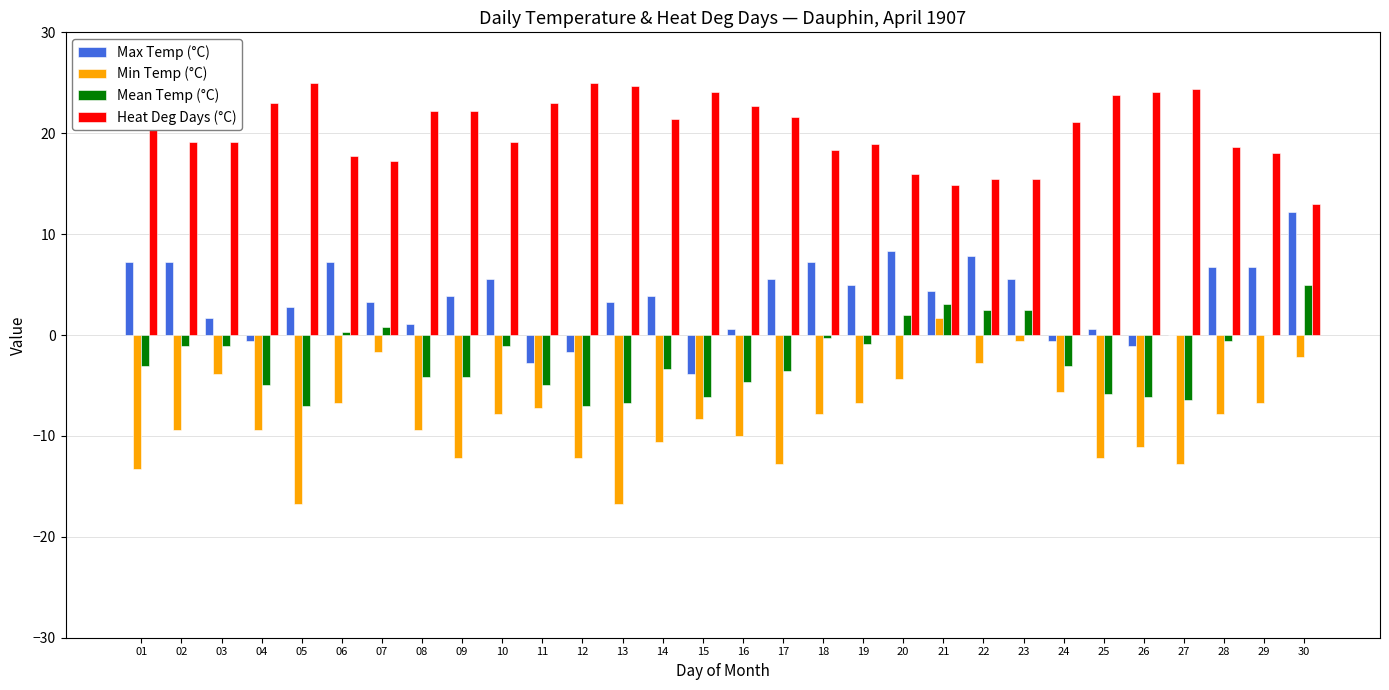

What is the sum of all Max Temp (°C) values?

107.2